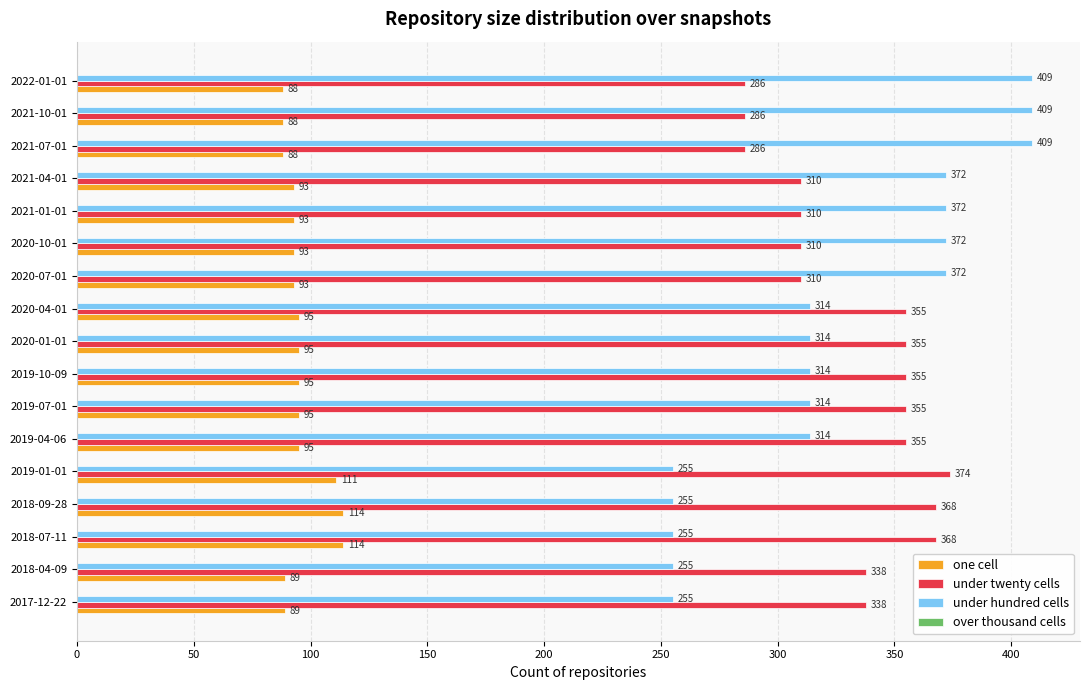

Is it true that under twenty cells equals 88 at 2021-01-01?

False